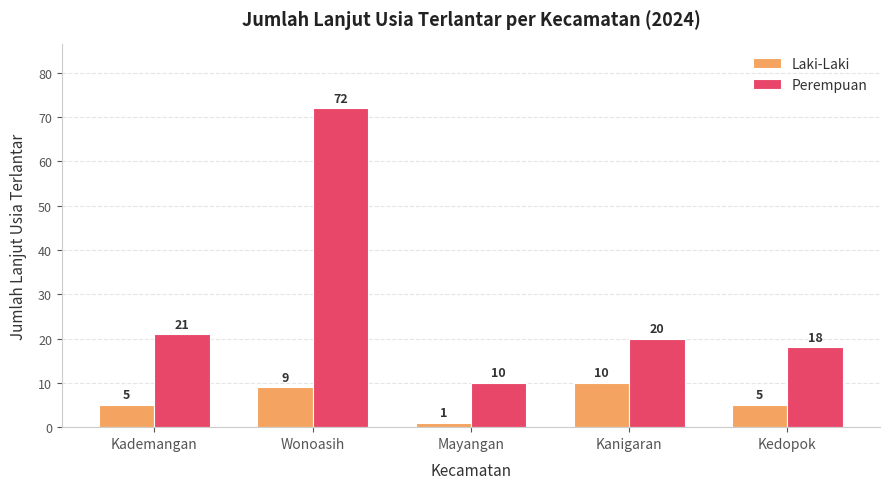

At which label is Perempuan closest to 41?

Kademangan